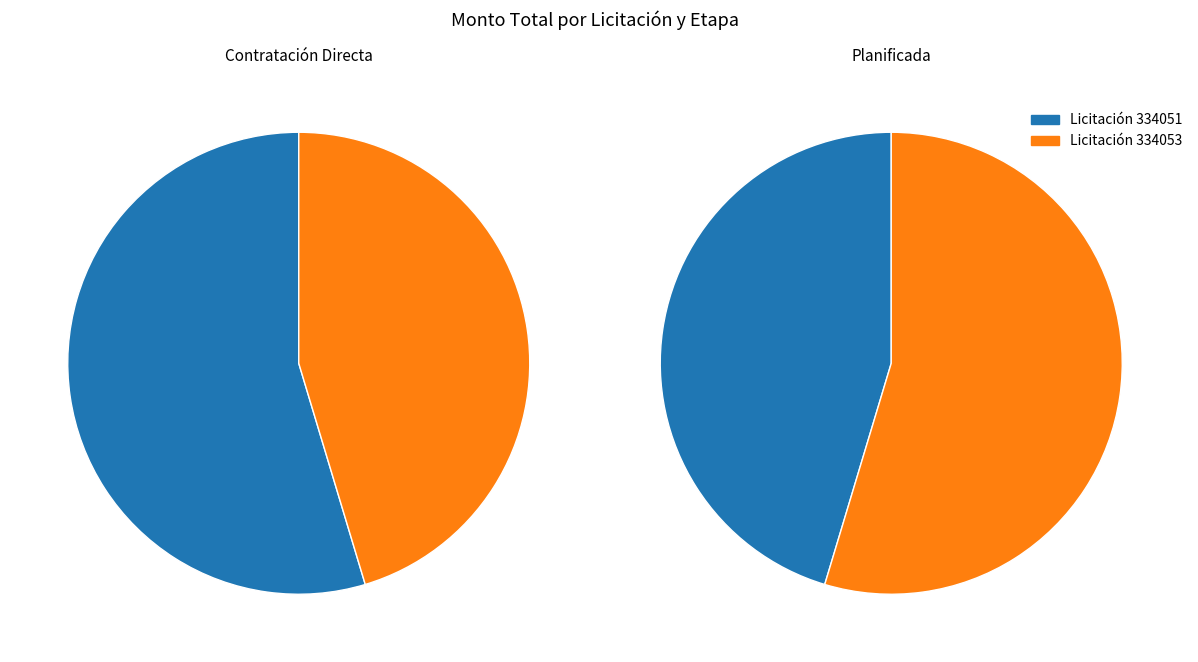

To the nearest percent, what portion does 334053 represent?

45%